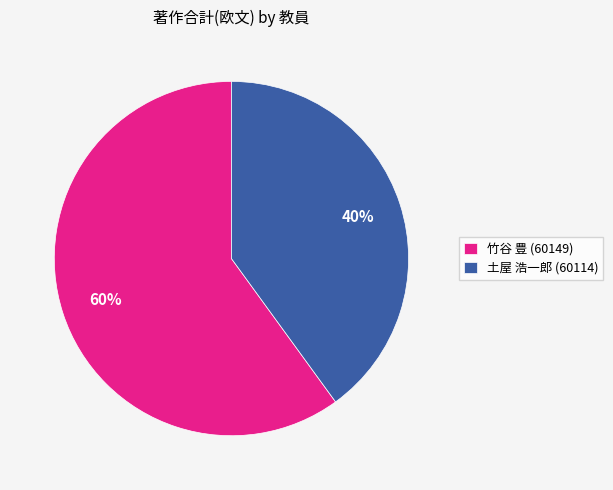

What percentage is the 土屋 浩一郎 (60114) slice, to the nearest percent?

40%